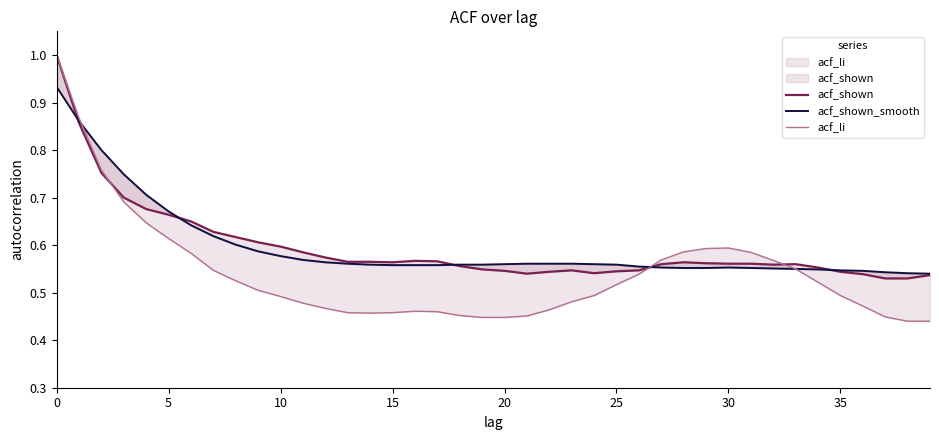

What is the value of the acf_li point at the 38th from the left?

0.4